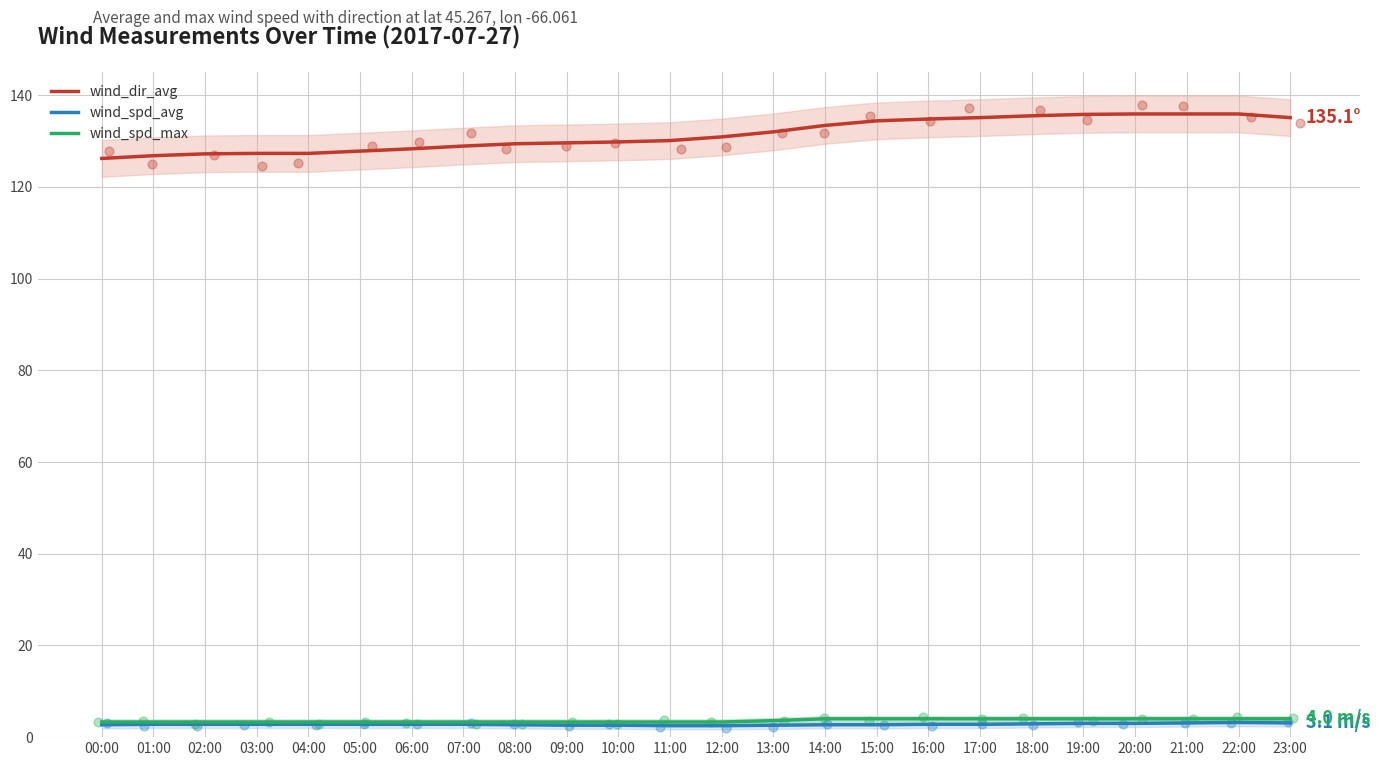

Is the value of wind_spd_avg at 05:00 greater than the value of wind_spd_max at 16:00?

No